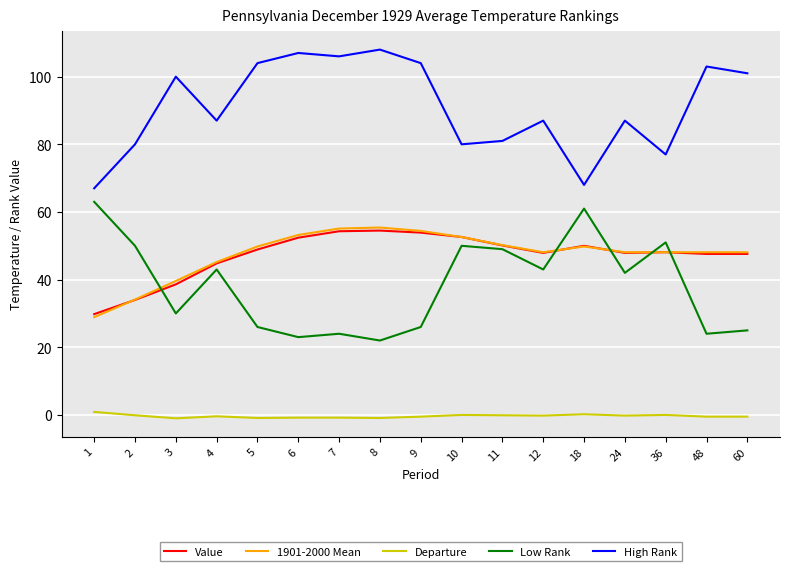

The value of Value at 7 is 33.1. True or false?

False